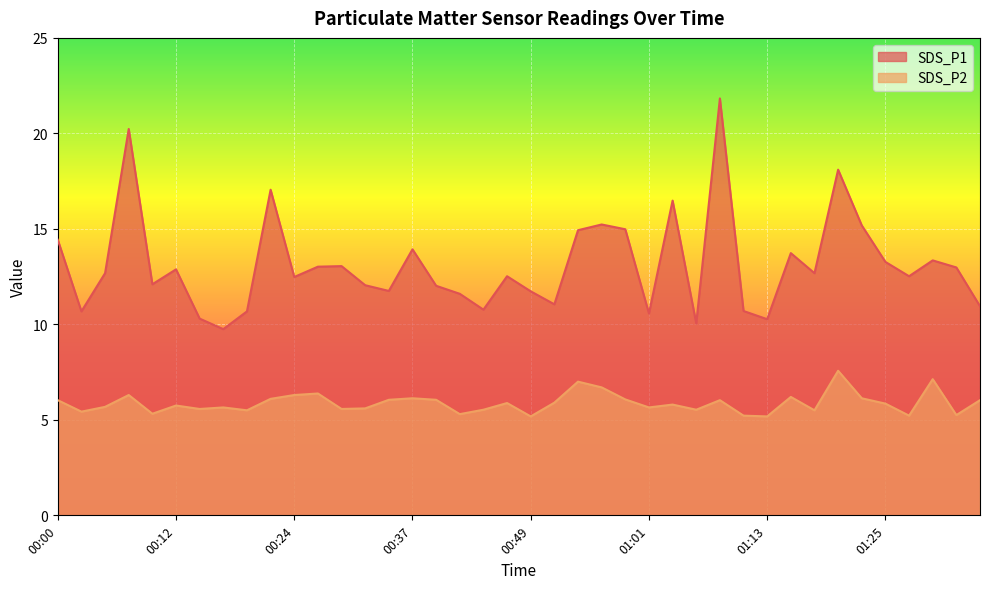

What are all the series names shown in the legend?

SDS_P1, SDS_P2